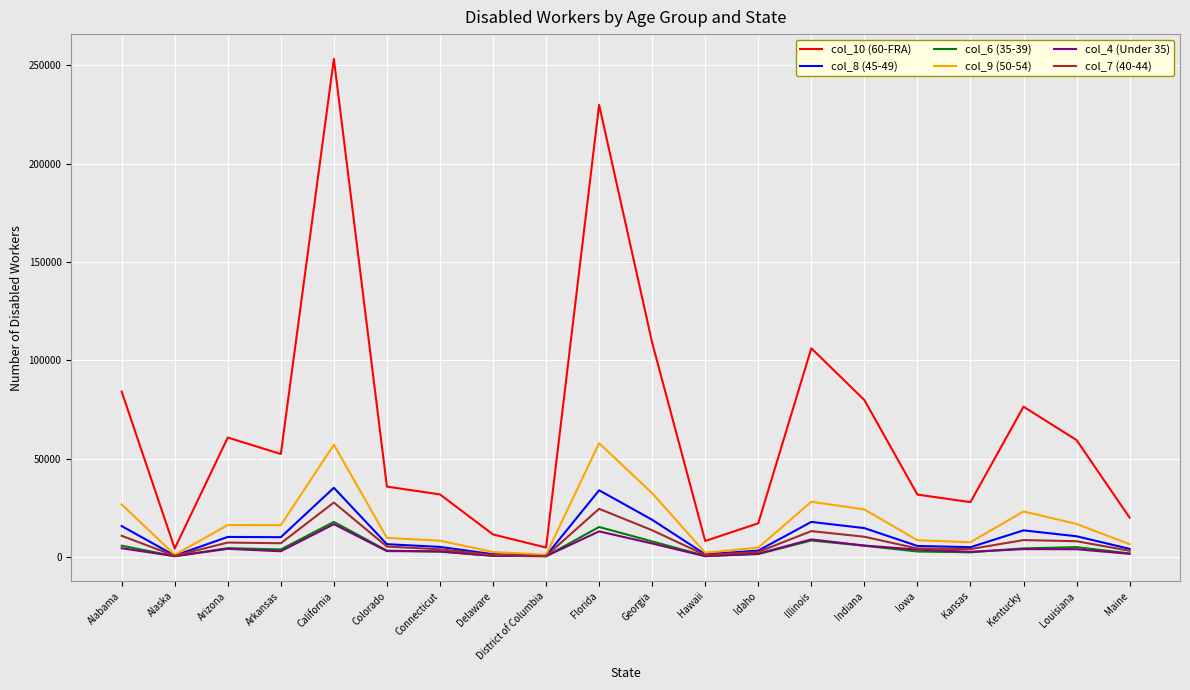

At which label does col_10 (60-FRA) reach its peak?

California